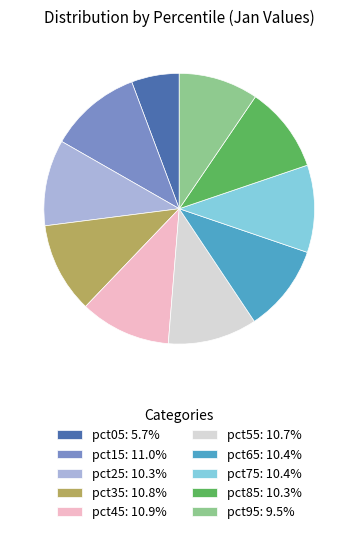

Do pct85: 10.3% and pct35: 10.8% together represent more than half of the pie?

No